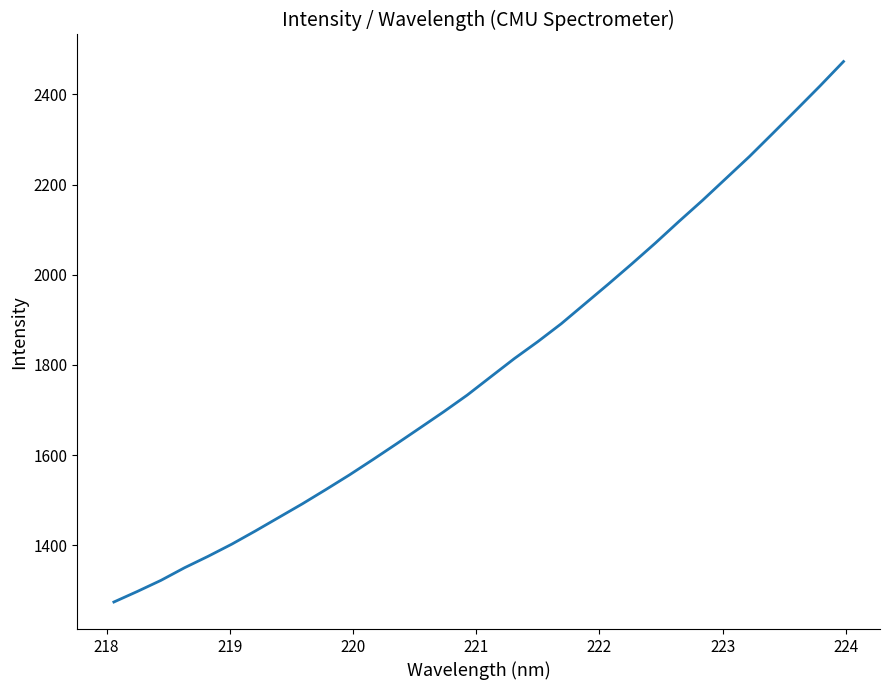

How many values exceed 1773?

16